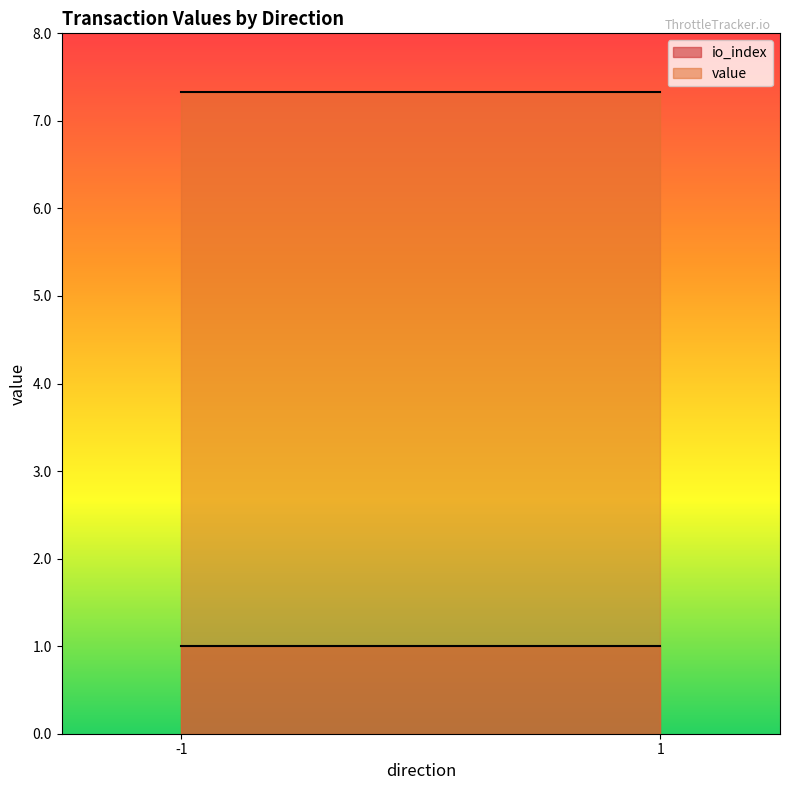

At which category does value reach its first local valley?

1